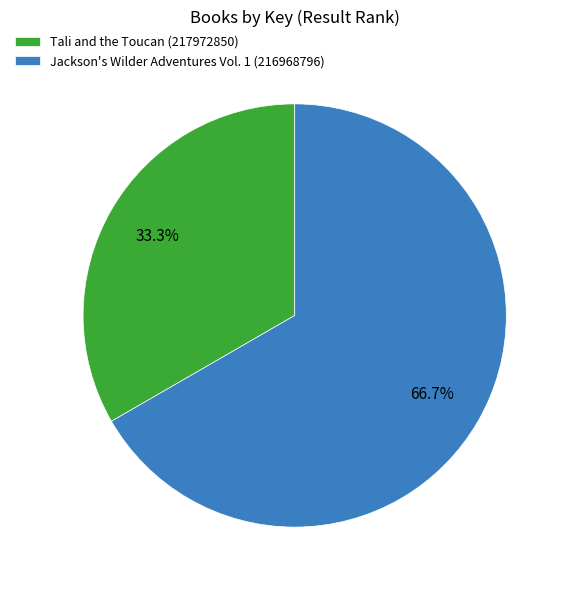

Between Jackson's Wilder Adventures Vol. 1 (216968796) and Tali and the Toucan (217972850), which is larger?

Jackson's Wilder Adventures Vol. 1 (216968796)